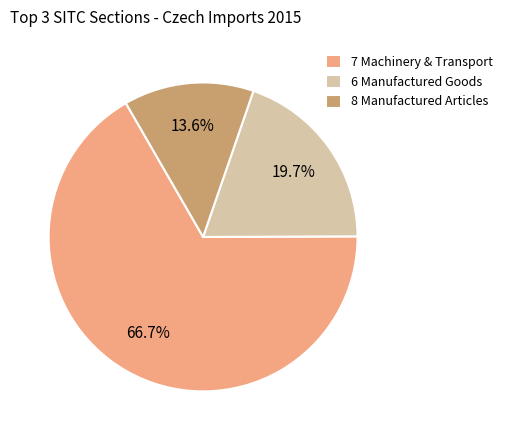

Rank the categories by value from highest to lowest.

7 Machinery & Transport, 6 Manufactured Goods, 8 Manufactured Articles